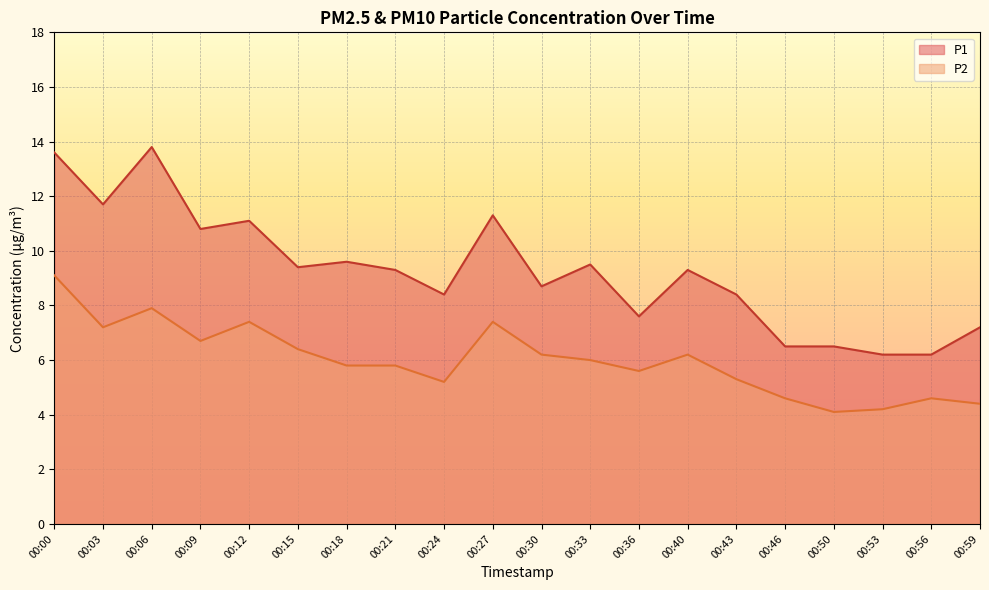

Read the P1 value at 00:50.

6.5